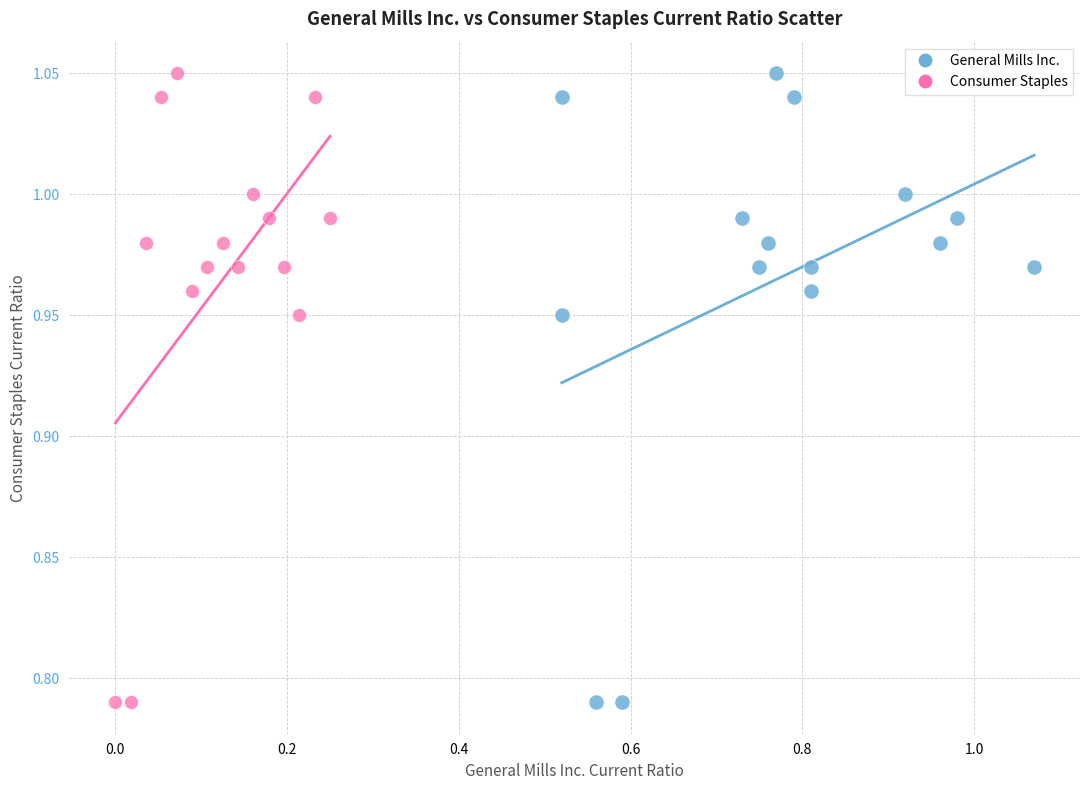

What are all the series names shown in the legend?

General Mills Inc., Consumer Staples